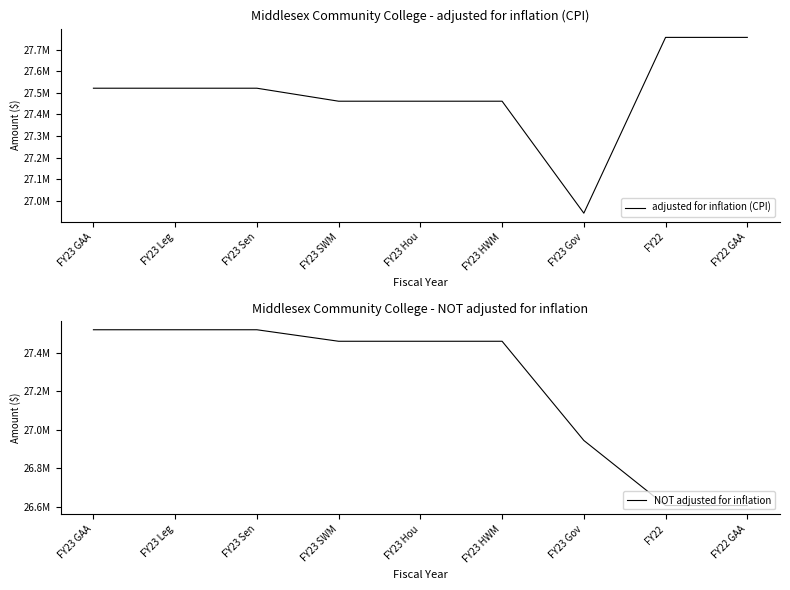

Which series has the largest range (max minus min)?

NOT adjusted for inflation